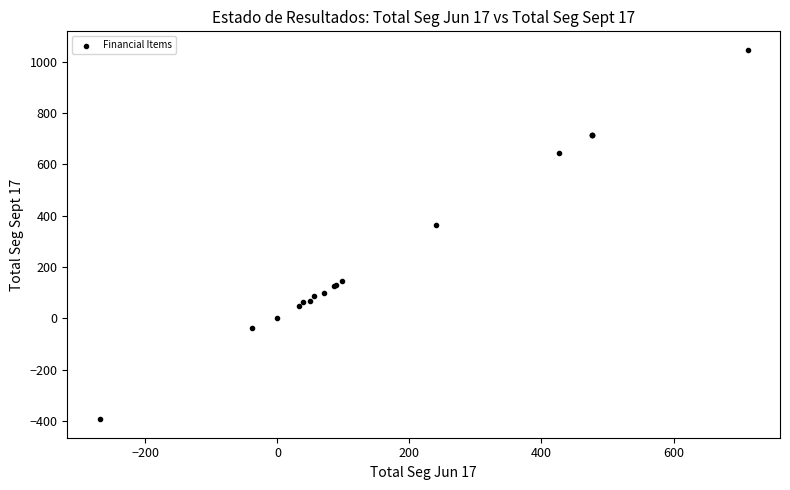

What Y value in the scatter plot is closest to 326?

363.1